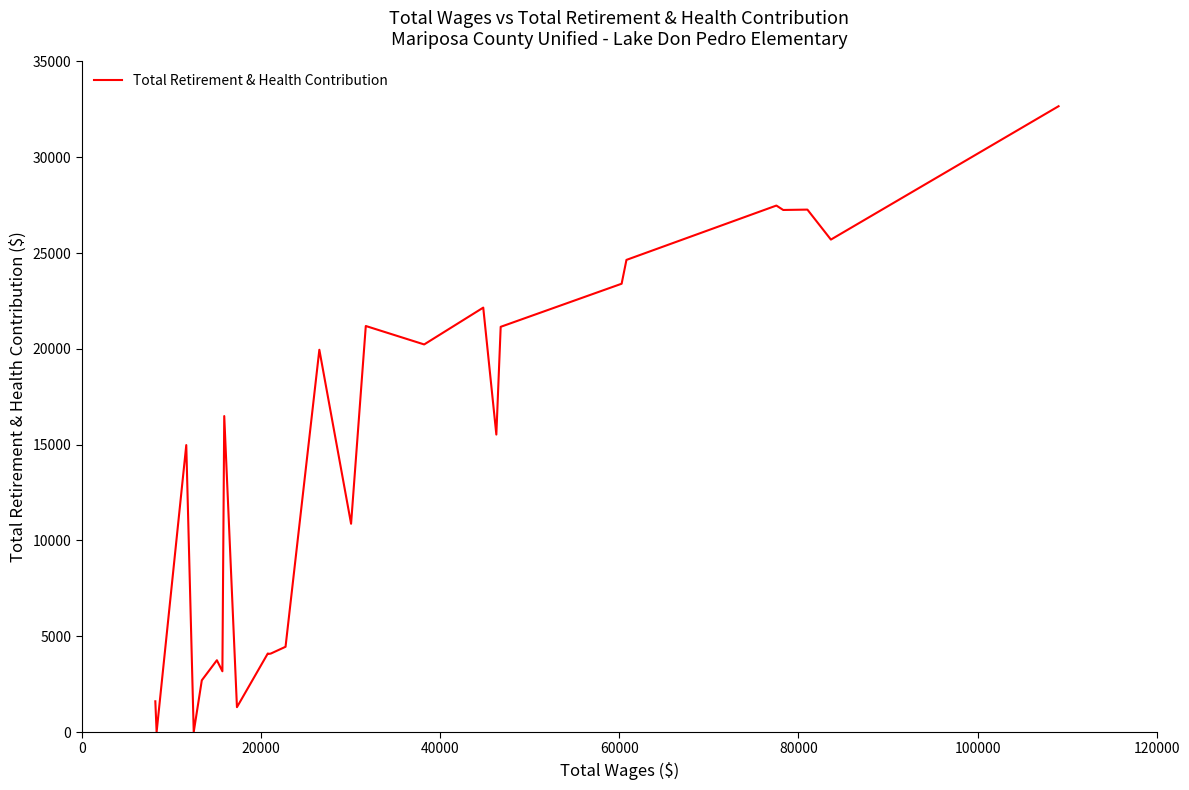

What is the average value?

14081